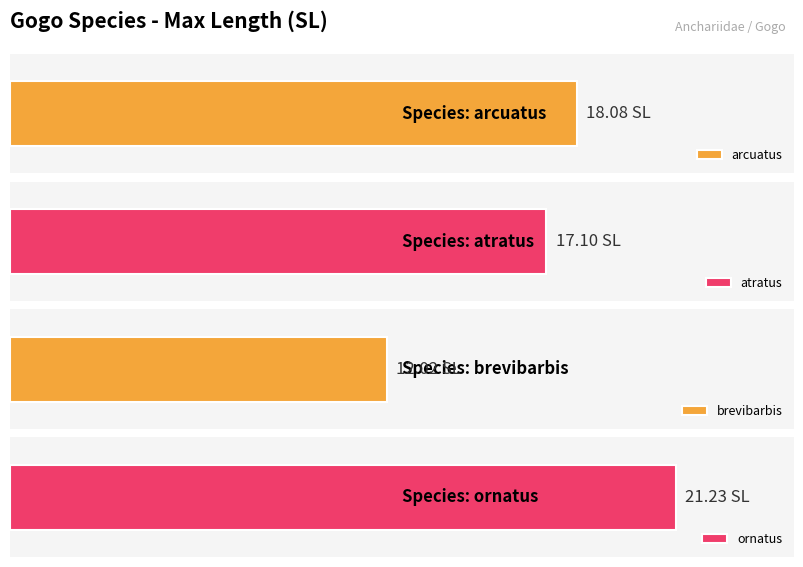

Rank the categories by value from highest to lowest.

ornatus, arcuatus, atratus, brevibarbis